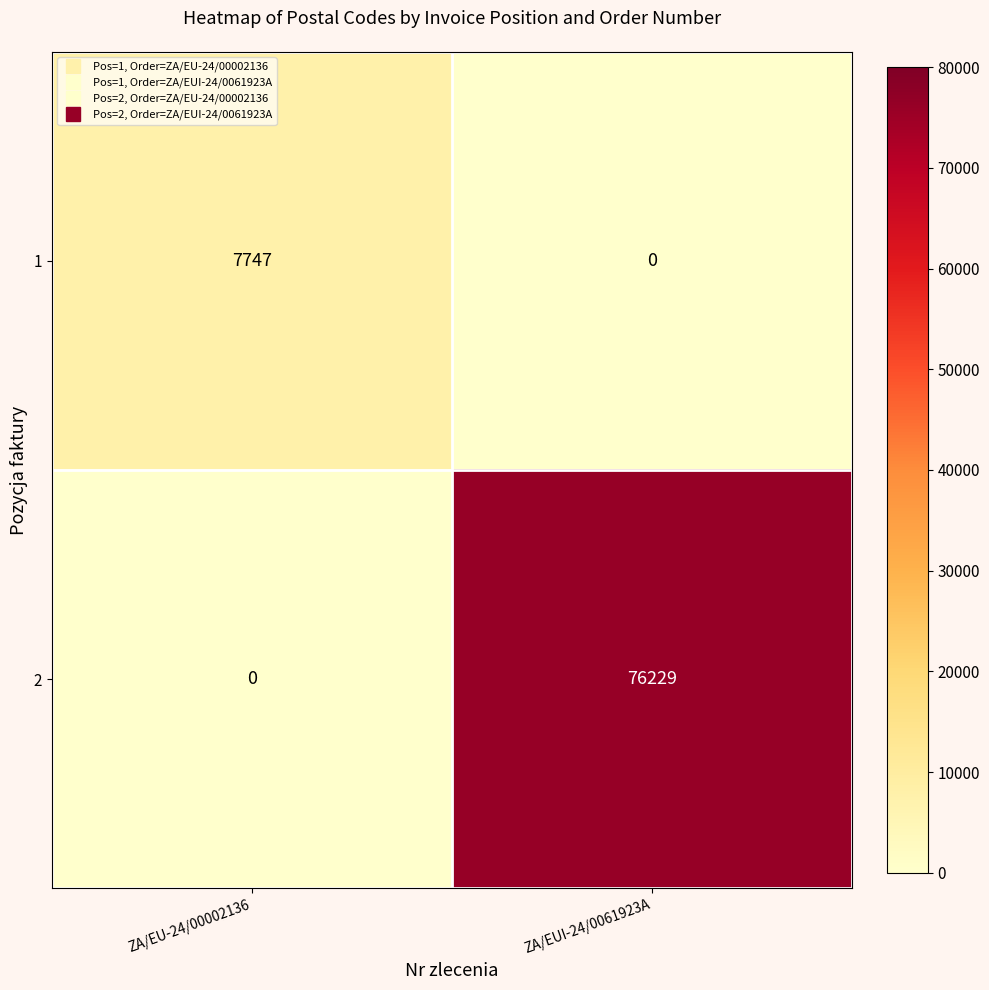

The 2 series shows 0 at ZA/EU-24/00002136. True or false?

True